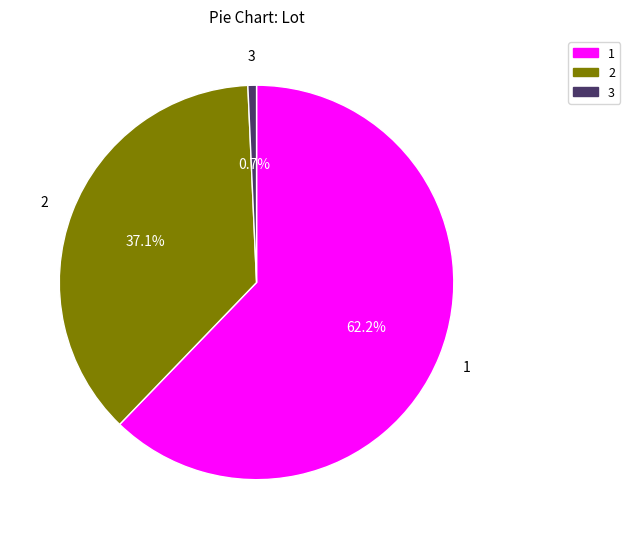

To the nearest percent, what is the combined percentage of 2 and 1?

99%